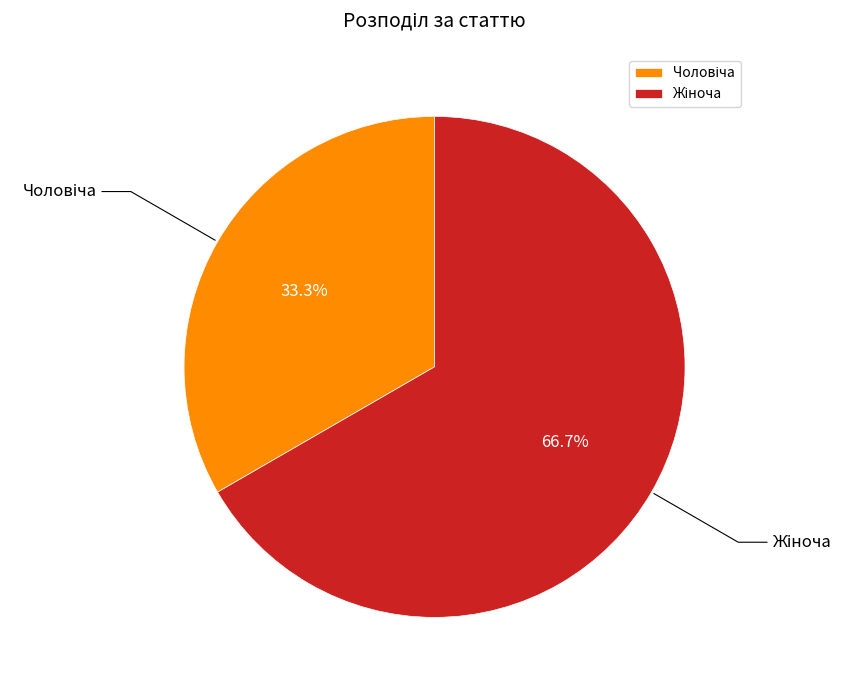

Is there a majority slice in this chart?

Yes